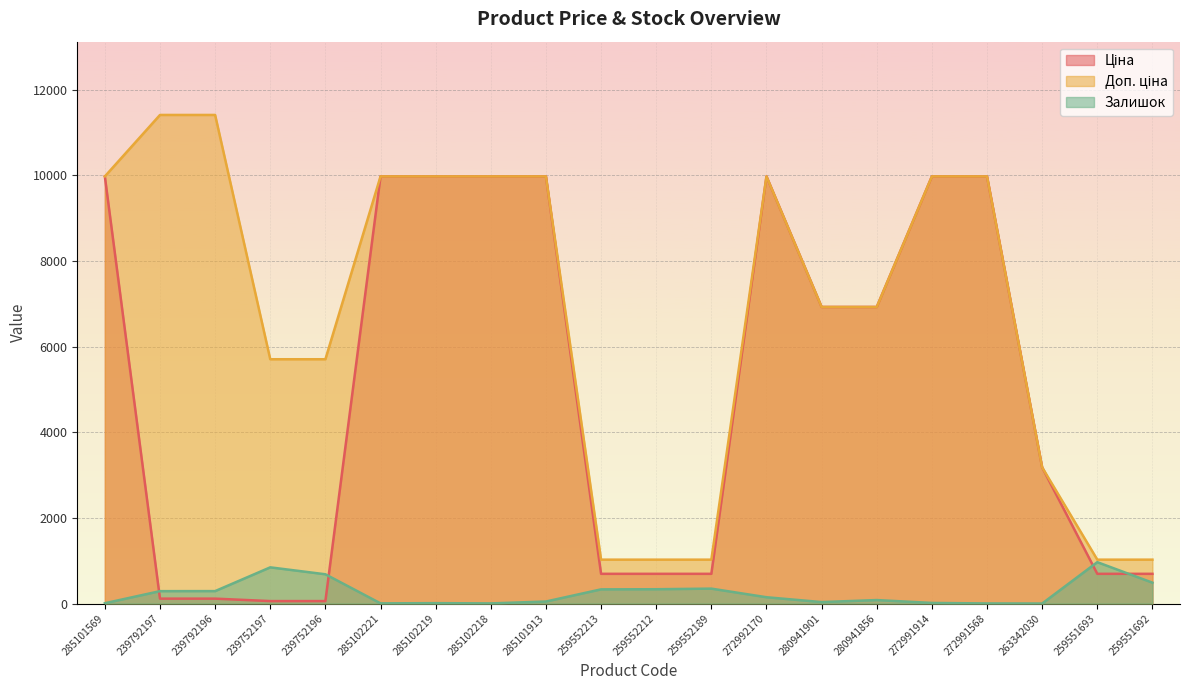

True or false: Залишок and Доп. ціна cross at least once.

False